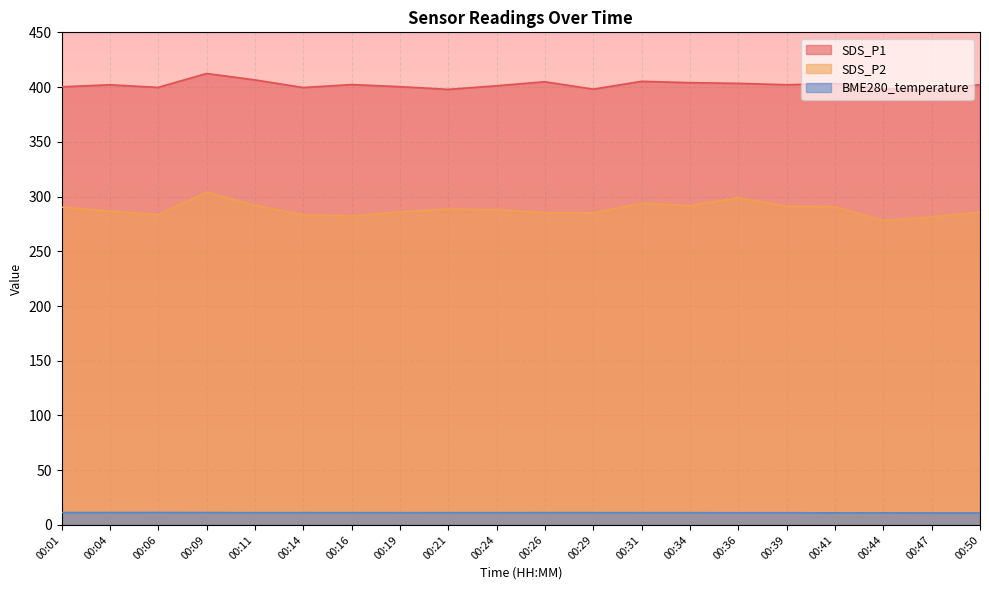

True or false: SDS_P1 and SDS_P2 cross at least once.

False